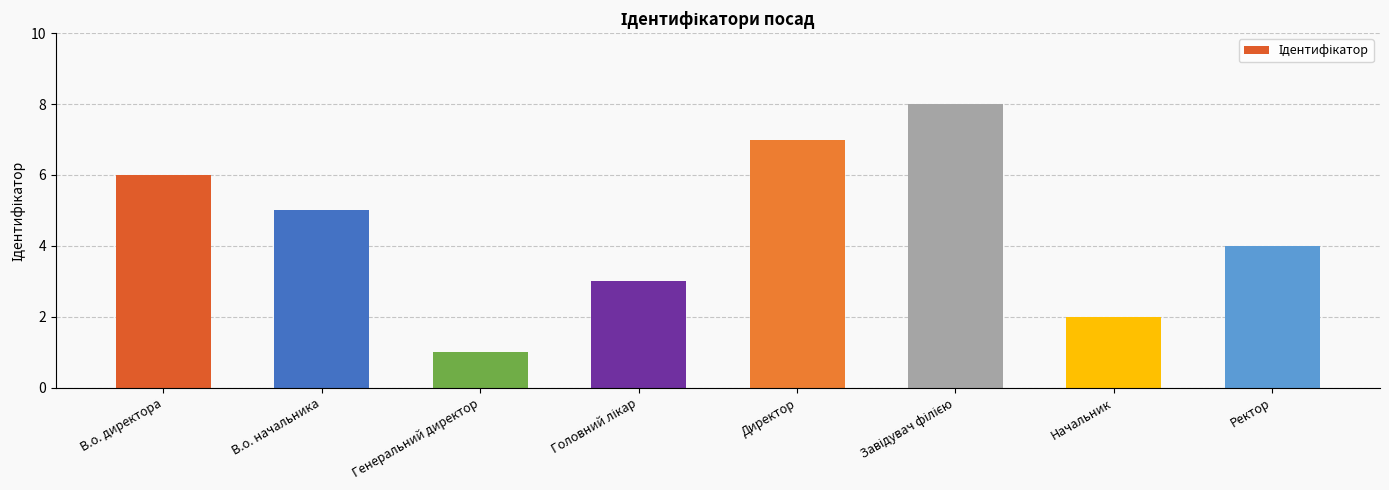

Reading left to right, list all the values displayed in this chart.

6	5	1	3	7	8	2	4